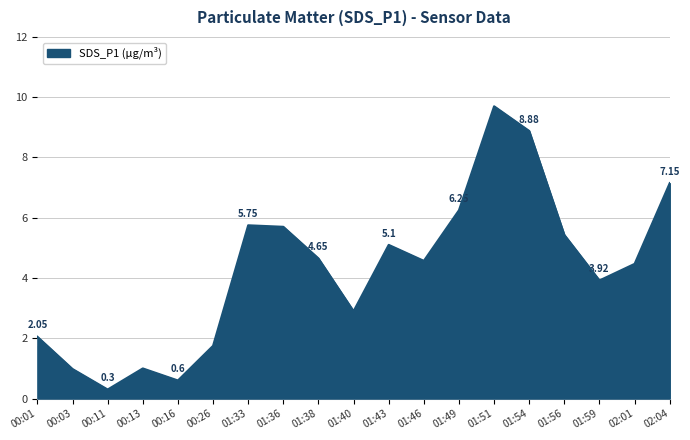

What is the change in value from 00:16 to 01:40?

+2.3